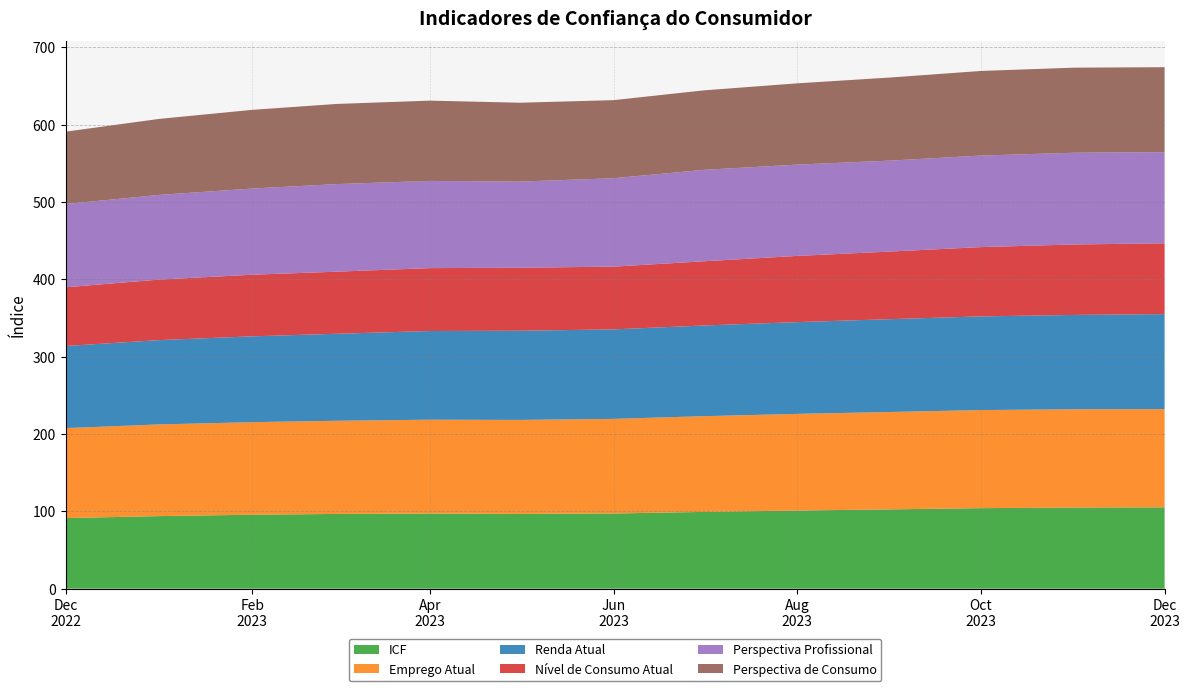

Reading right to left, list all the values displayed in this chart.

ICF: 105.2	104.9	104.2	102.6	101.1	99.3	97.3	96.7	97.1	96.7	95.7	93.9	91.3
Emprego Atual: 127.0	127.1	126.9	125.9	125.0	123.8	122.3	121.6	121.4	120.5	119.7	118.5	116.4
Renda Atual: 122.9	122.0	121.1	120.1	118.7	117.3	115.7	115.3	114.7	112.5	111.0	109.0	106.1
Nível de Consumo Atual: 91.5	91.1	89.6	87.4	85.6	83.0	81.2	81.5	81.4	80.3	79.7	78.3	76.0
Perspectiva Profissional: 117.9	118.6	118.4	117.6	118.1	118.2	114.3	111.4	112.8	113.3	111.4	109.5	107.7
Perspectiva de Consumo: 109.8	110.0	109.4	107.5	105.1	102.8	101.0	102.0	103.8	103.6	101.8	98.2	93.6